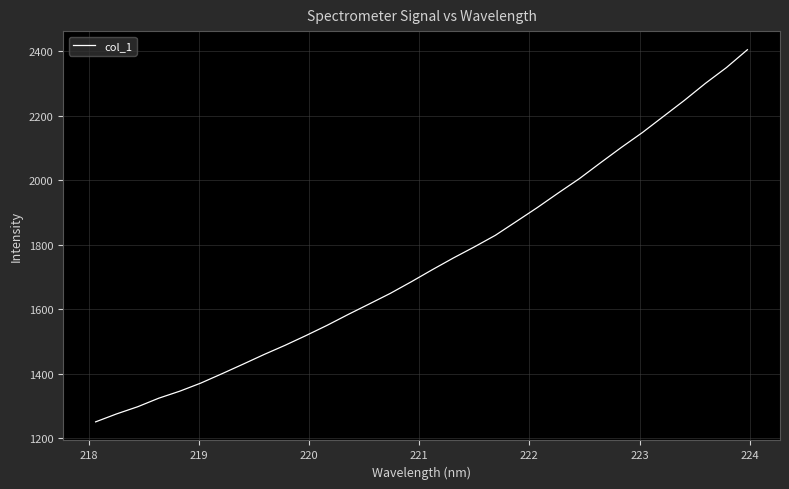

What is the difference between the maximum and minimum values?

1154.5